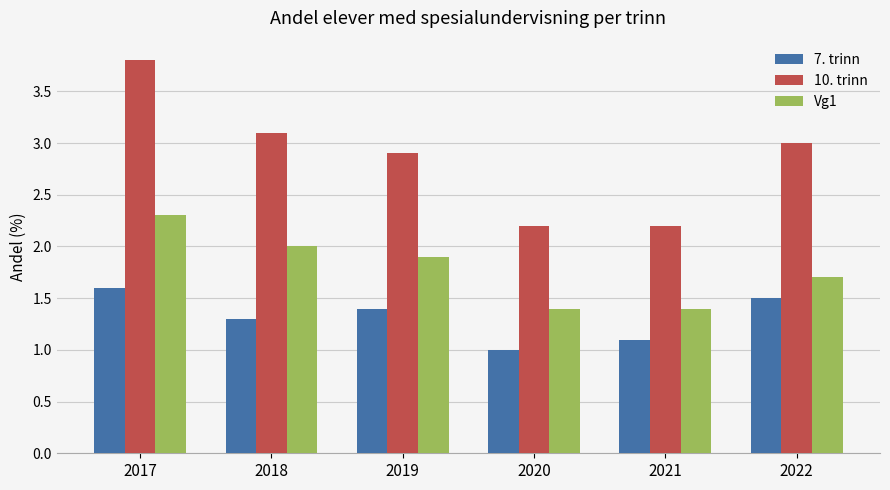

True or false: 10. trinn has a value of 3.5 at 2021.

False